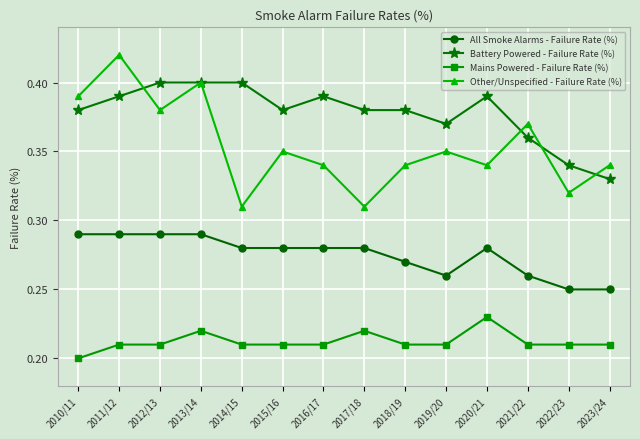

At which category does the chart reach its peak across all series?

2011/12